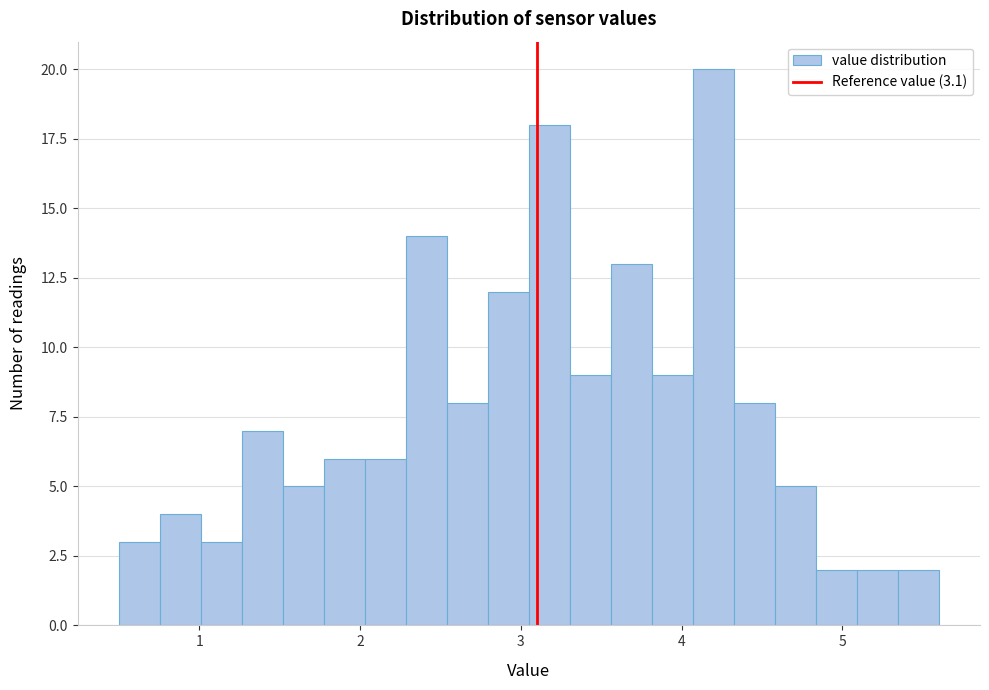

Around what value on the x-axis is the tallest bar? Give the approximate position of its centre, as read against the axis.

4.2